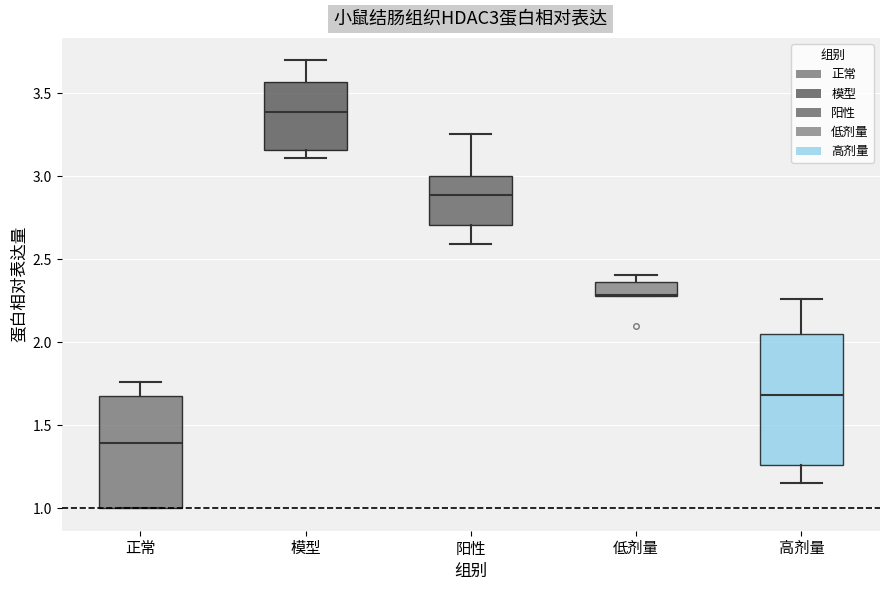

Comparing the boxes themselves (not the whiskers), which one is the tallest?

高剂量